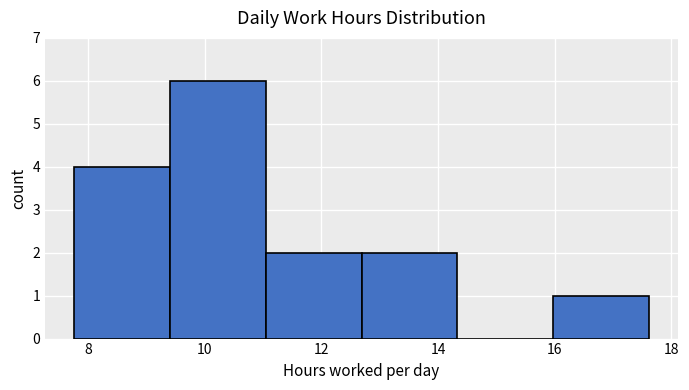

Reading left to right, transcribe this chart: for each bar, give the range it covers on the x-axis and its height. Neither the bar edges nor the heights are printed on the chart, so give them approximately, as read against the axes.

7.8 to 9.4: 4
9.4 to 11.0: 6
11.0 to 12.6: 2
12.6 to 14.4: 2
14.4 to 16.0: 0
16.0 to 17.6: 1